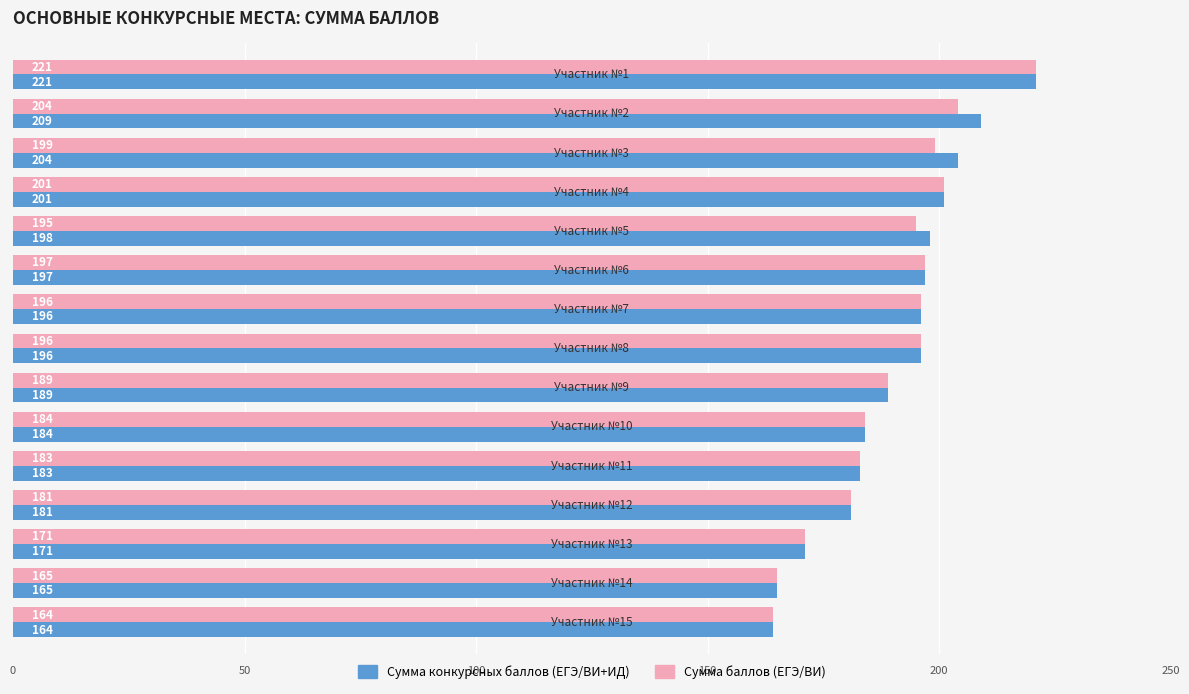

What is the minimum value shown in the chart?

164